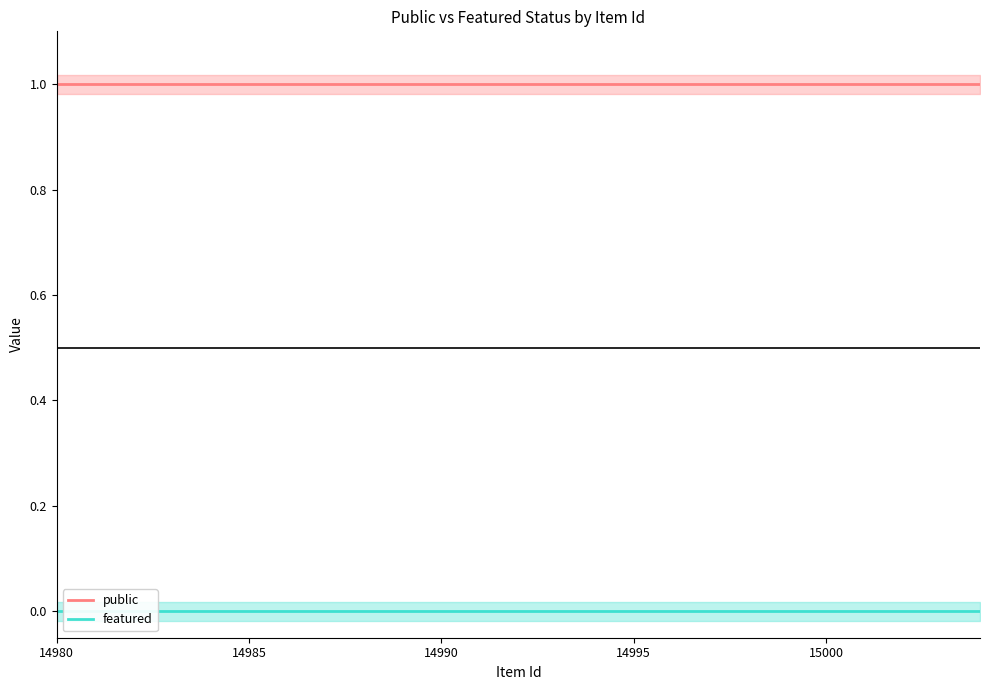

The value of public at 21 is 1. True or false?

False